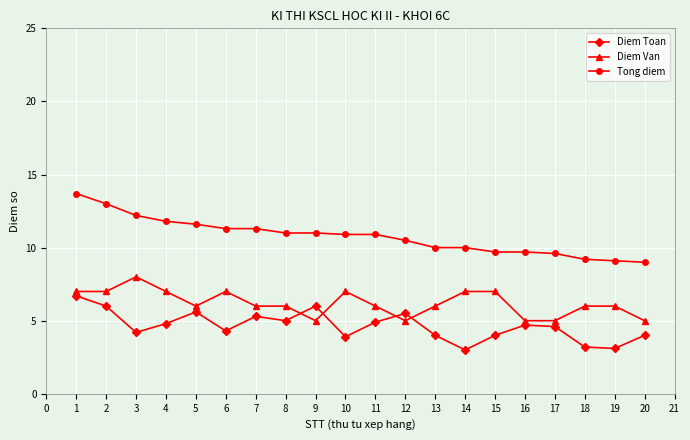

Which series has the widest spread of values?

Tong diem